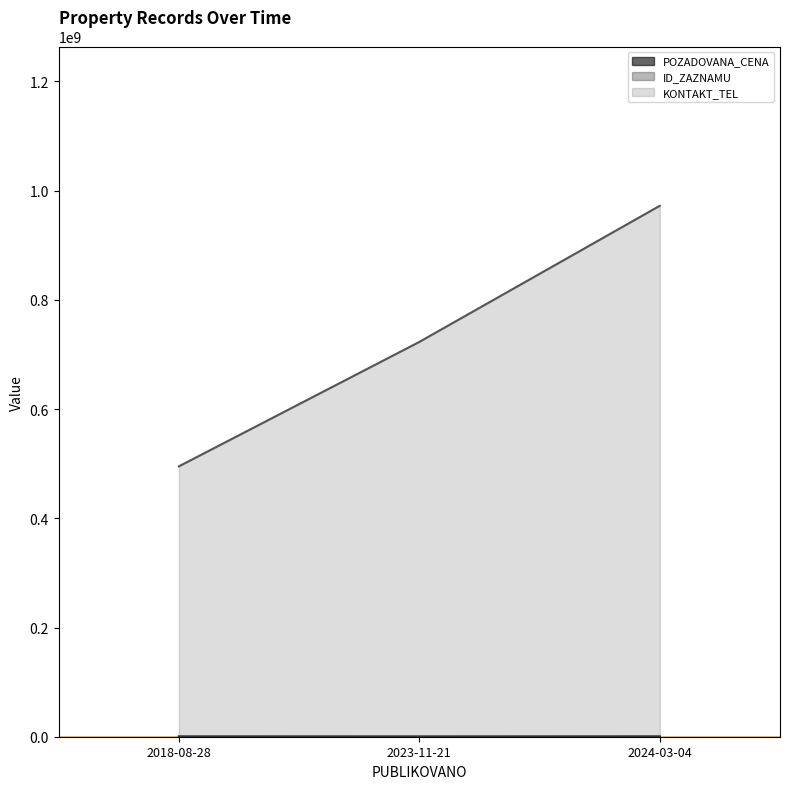

Reading right to left, what are all the values shown in this chart?

POZADOVANA_CENA: 225000	93000	175450
ID_ZAZNAMU: 85183	100151	101433
KONTAKT_TEL: 972235530	722951732	495088871